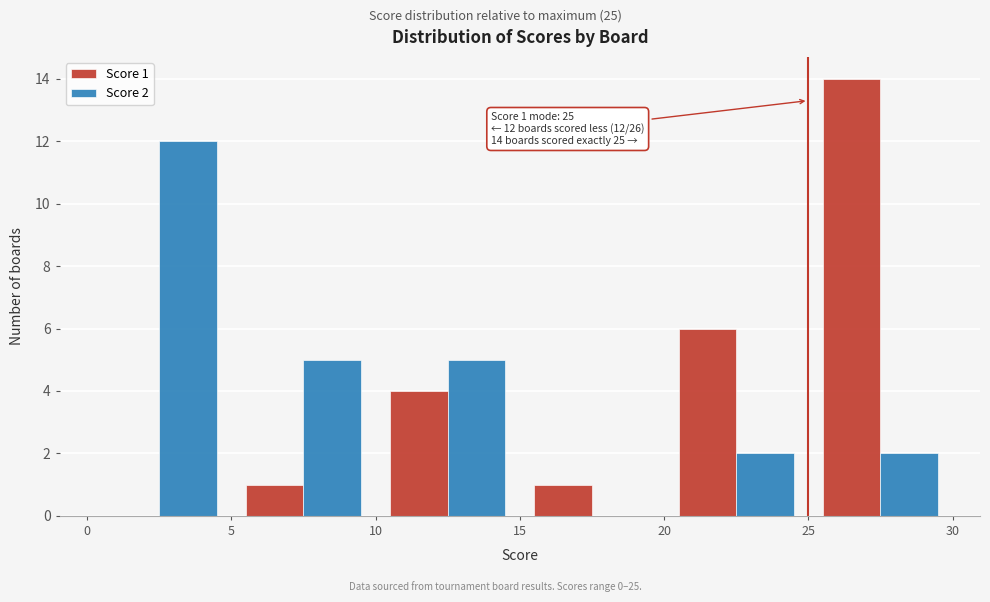

In the Score 2 series, which range on the x-axis has the tallest bar?

0 to 5